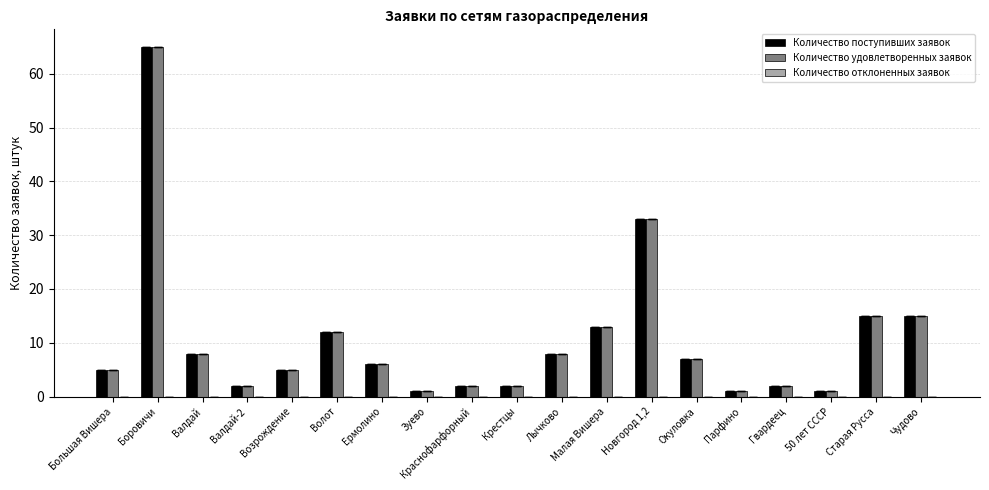

What is the total value across all series at Крестцы?

4